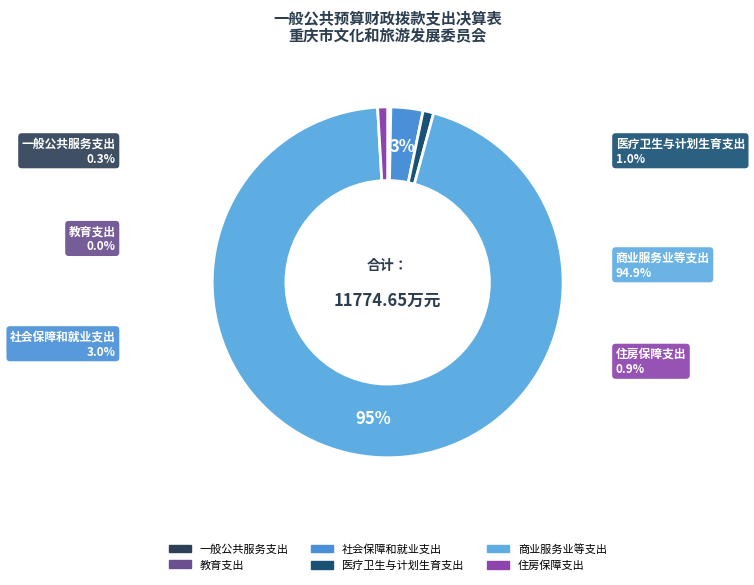

What percentage is the 医疗卫生与计划生育支出 slice, to the nearest percent?

1%